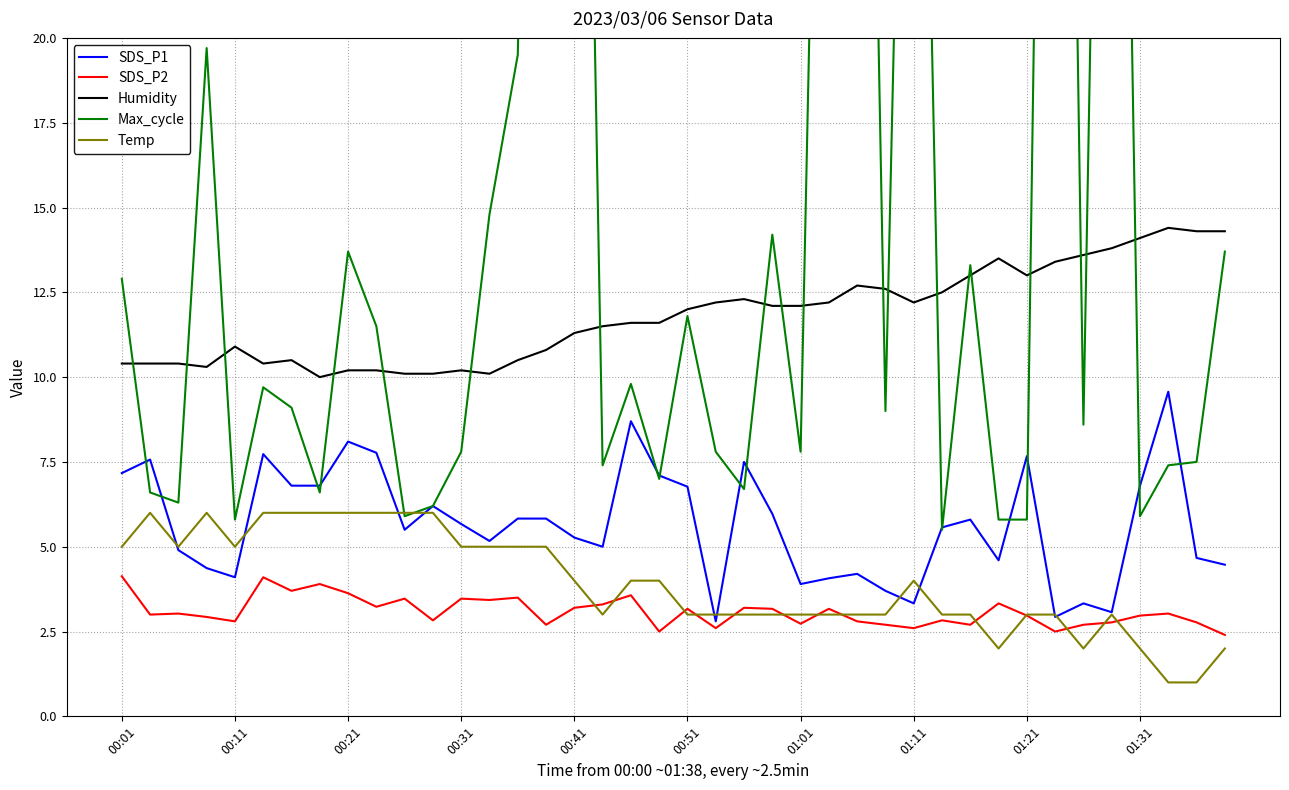

At how many categories does at least one series exceed 42?

7